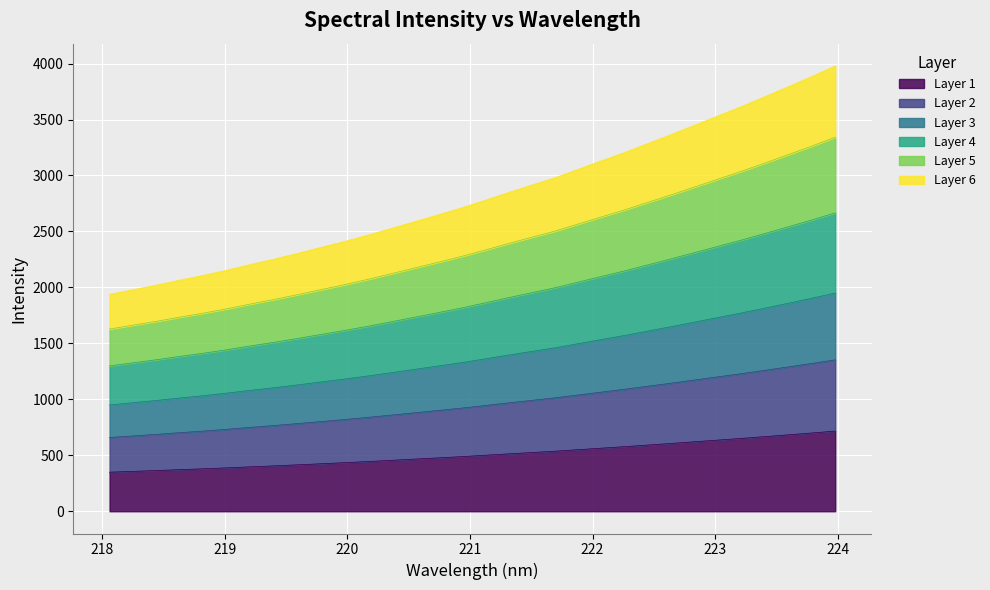

Which label corresponds to the smallest value in the chart?

218.0596